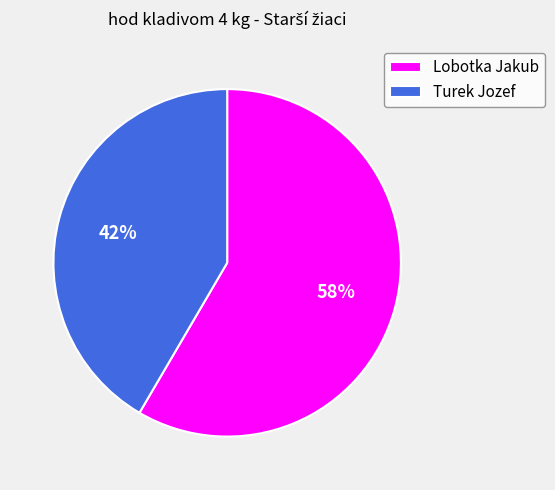

Between Lobotka Jakub and Turek Jozef, which is larger?

Lobotka Jakub